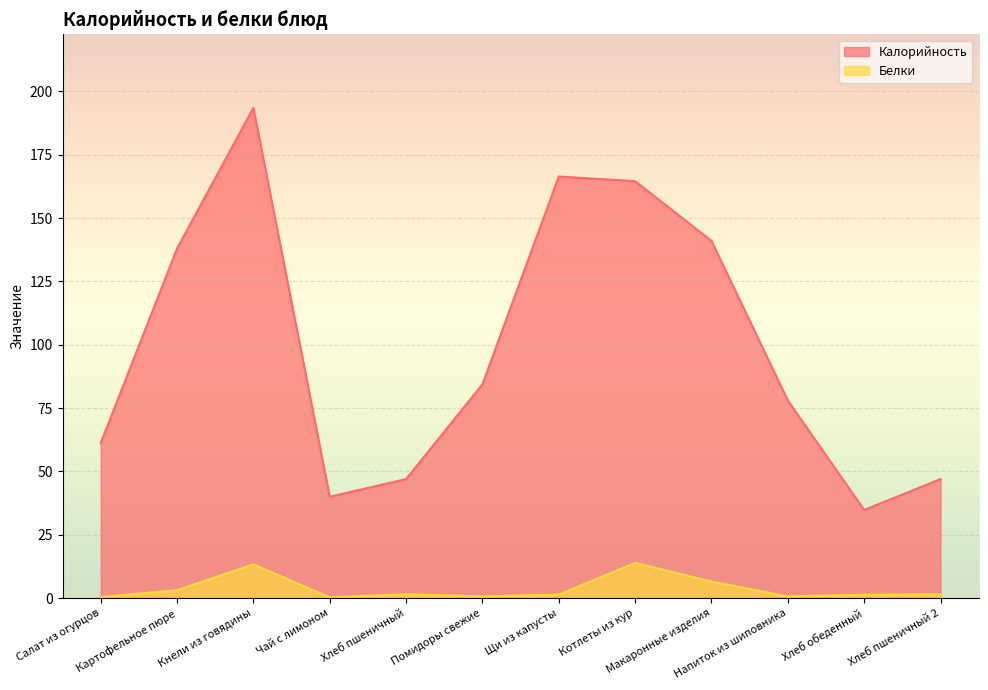

How many lines are shown in the chart?

2